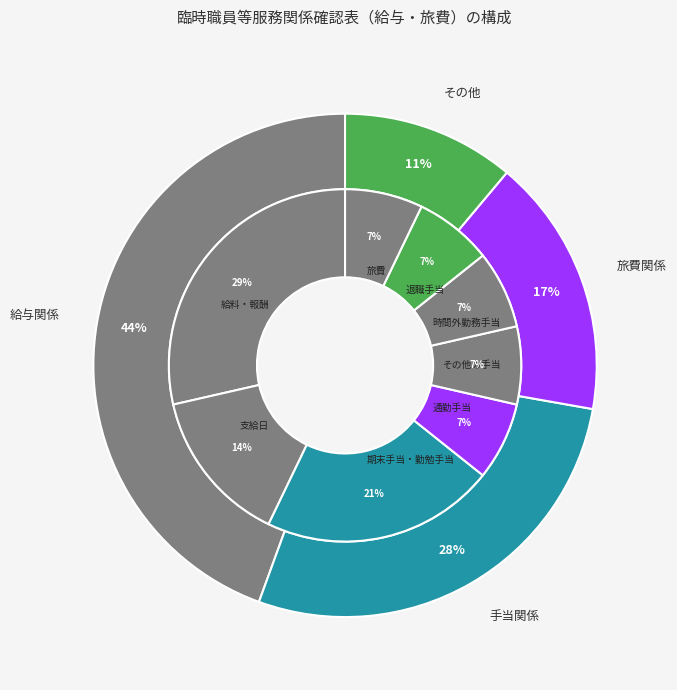

To the nearest percent, what portion does 時間外勤務手当 represent?

7%